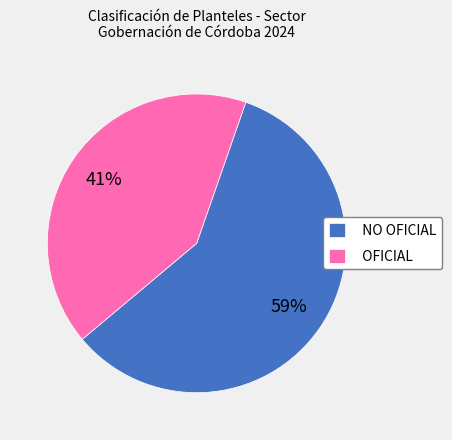

What is the largest slice in the pie chart?

NO OFICIAL